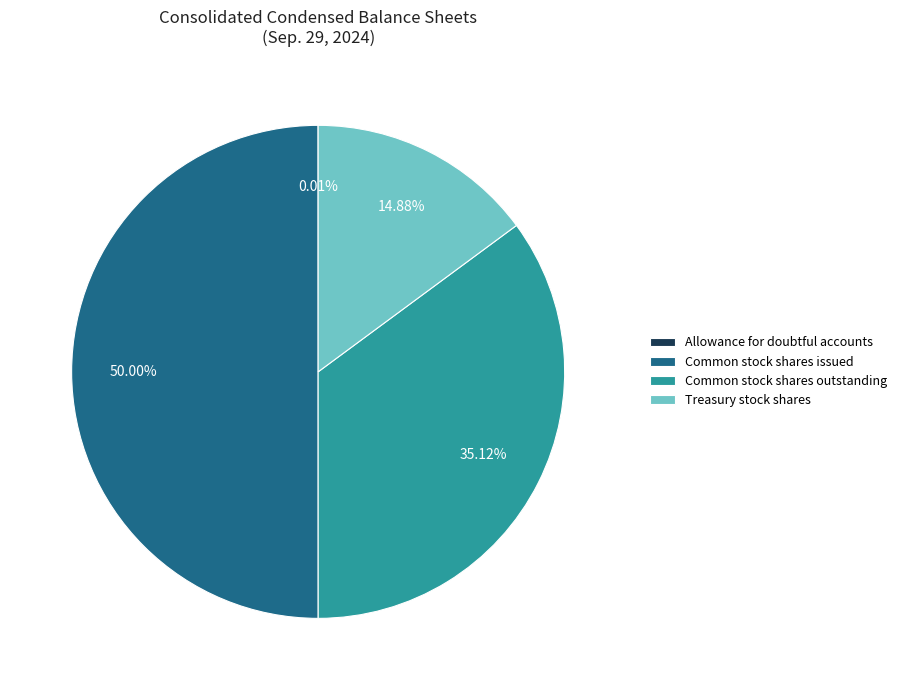

Combined, what portion of the pie is Common stock shares issued and Treasury stock shares?

64.9%